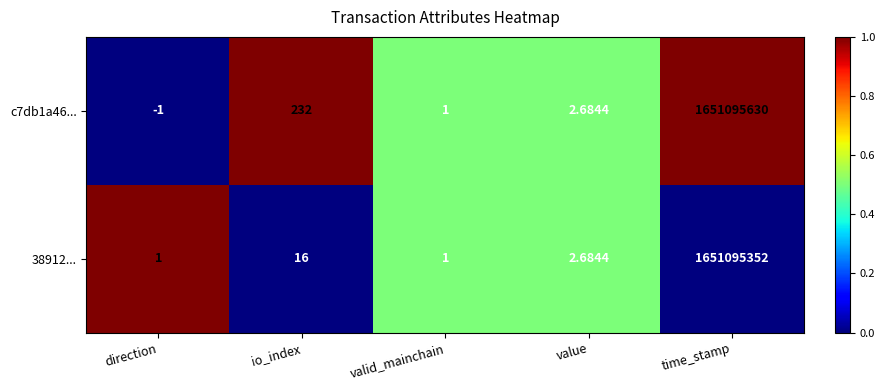

Where is 38912... nearest to the value 825547676?

io_index